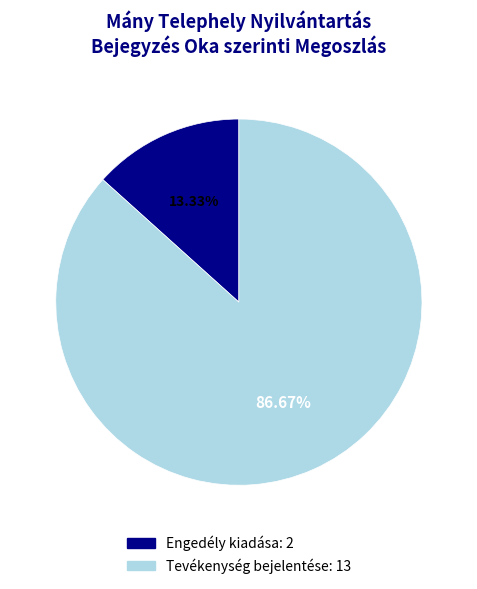

What is the largest slice in the pie chart?

Tevékenység bejelentése